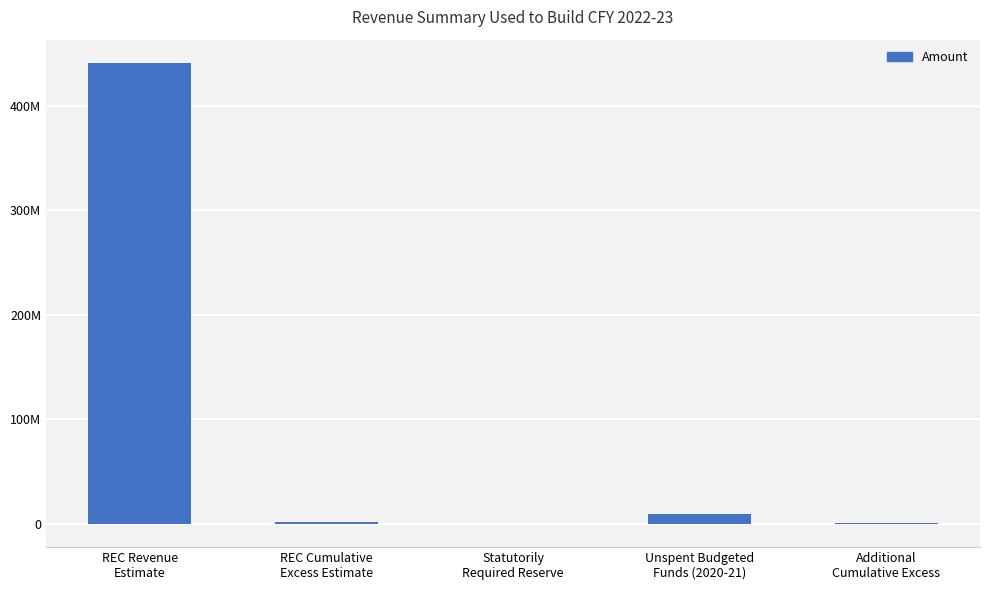

Does the chart contain stacked bars?

No